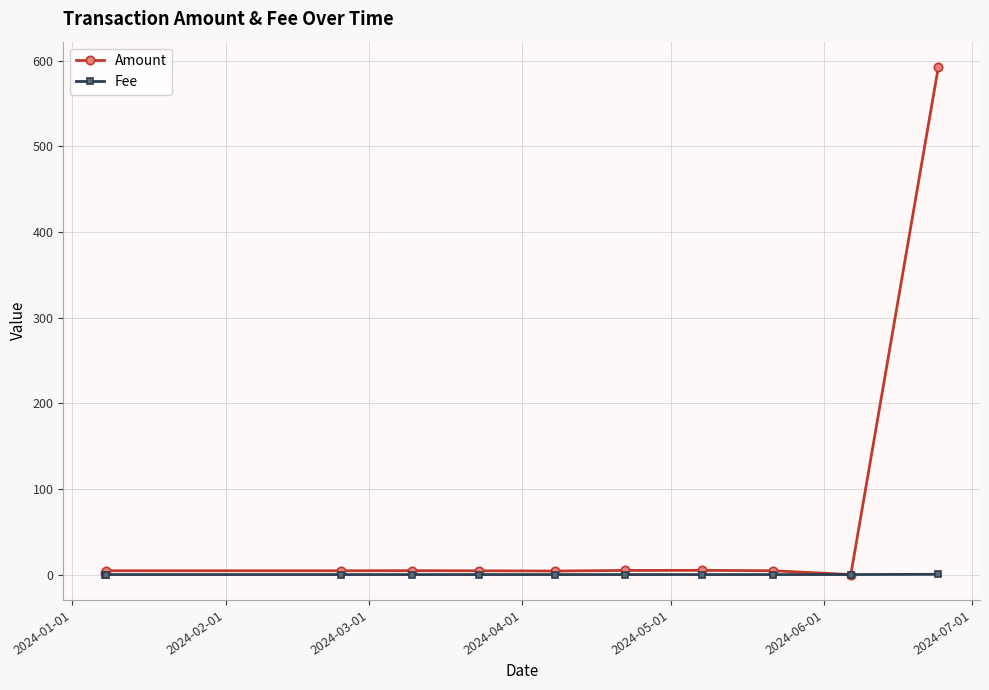

Which series has the widest spread of values?

Amount